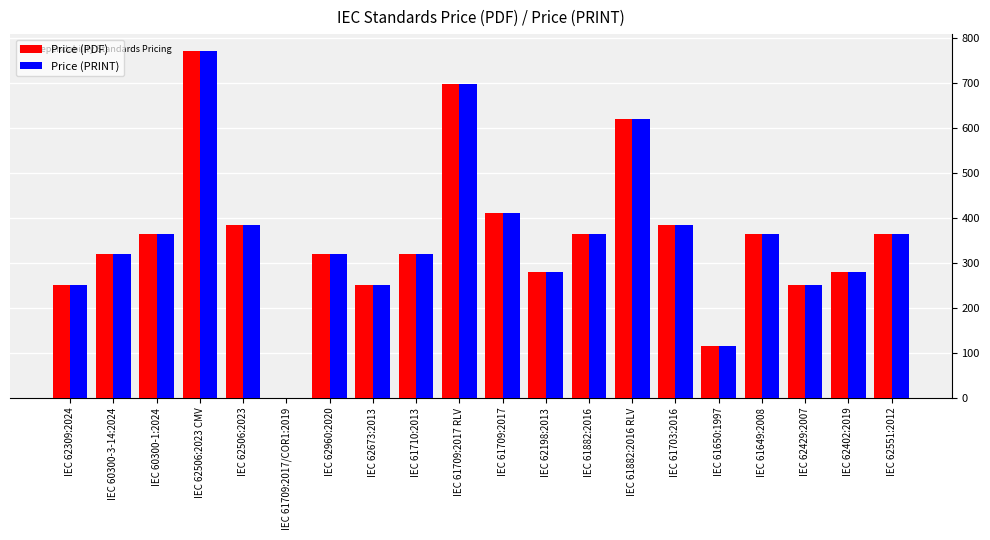

What is the maximum value for Price (PDF)?

770